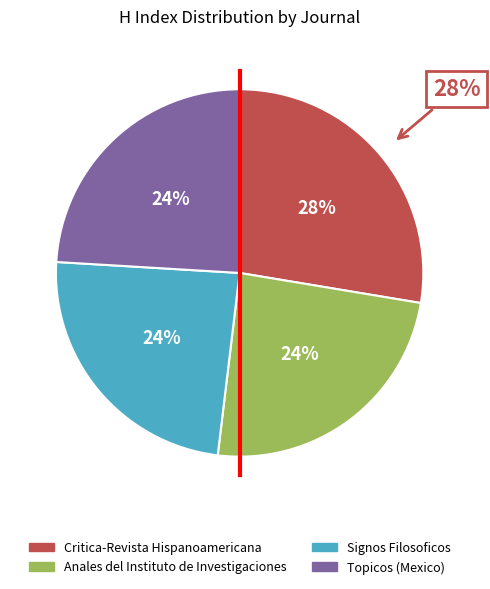

To the nearest percent, what is the combined percentage of Anales del Instituto de Investigaciones and Critica-Revista Hispanoamericana?

52%